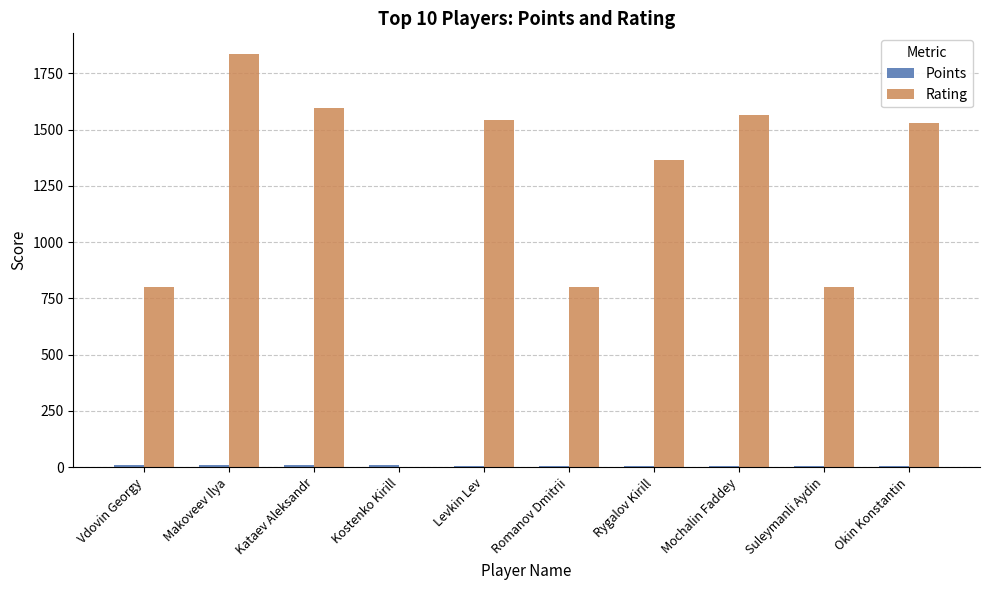

Which label corresponds to the largest value in the chart?

Makoveev Ilya